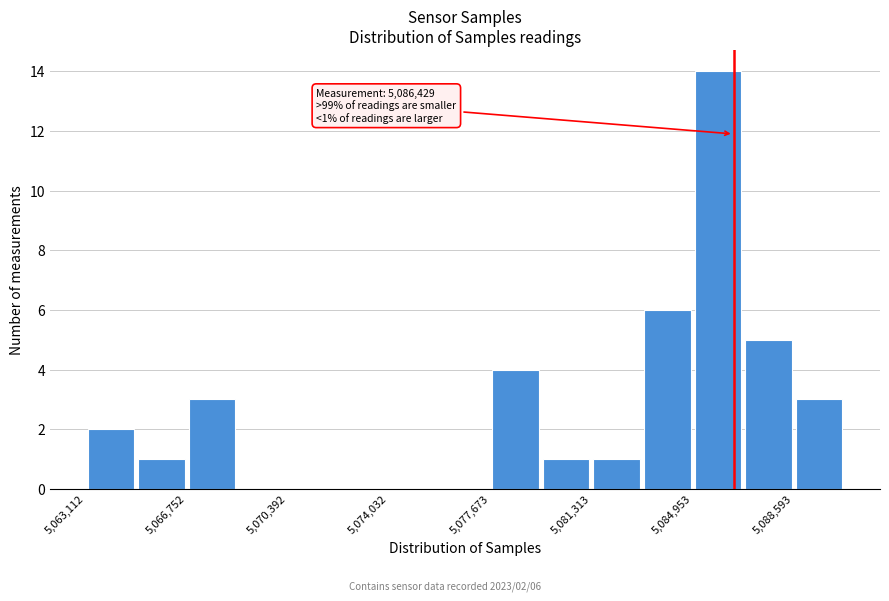

Read against the x-axis, roughly where is the centre of the tallest bar?

5086000